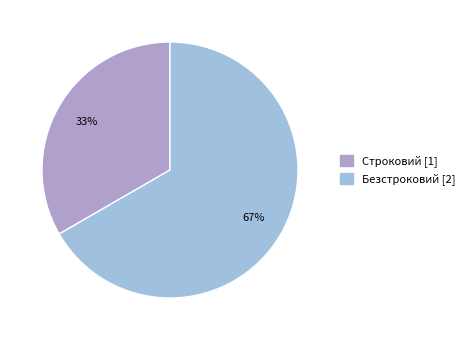

Which has a higher value, Безстроковий or Строковий?

Безстроковий